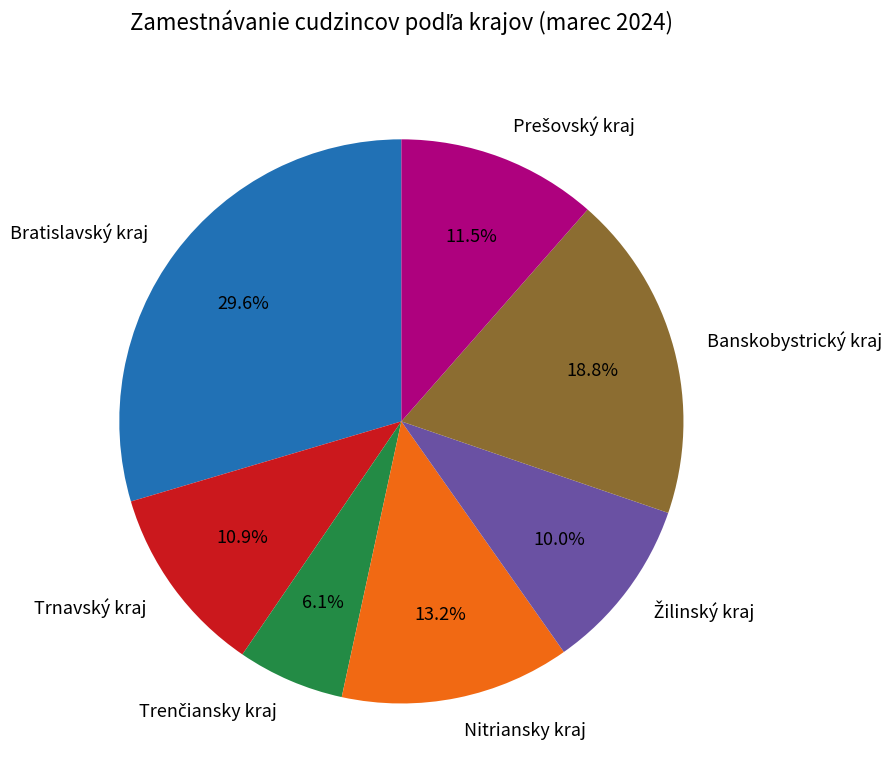

What is the largest slice in the pie chart?

Bratislavský kraj